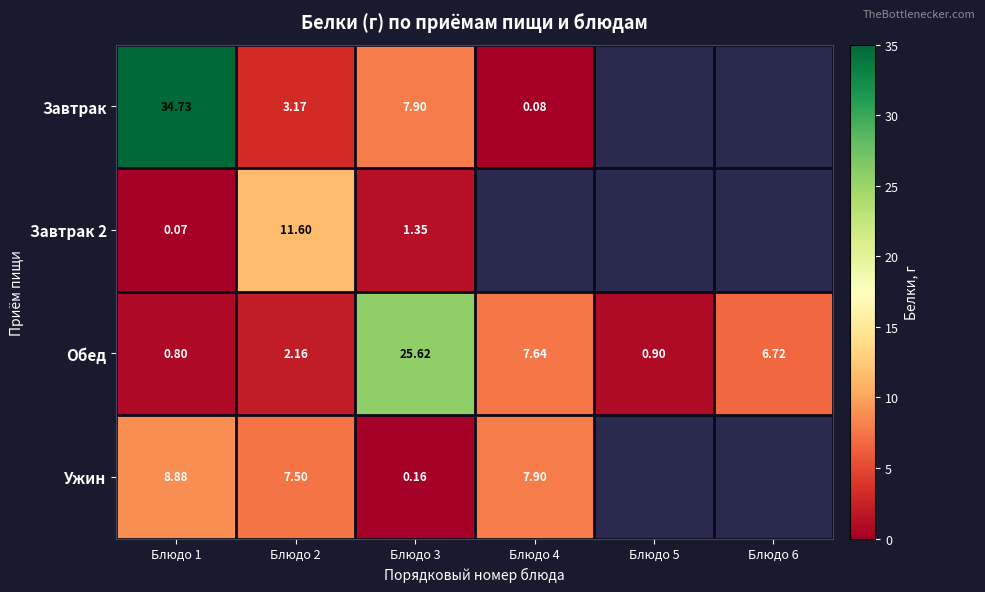

How many series are shown in this chart?

4